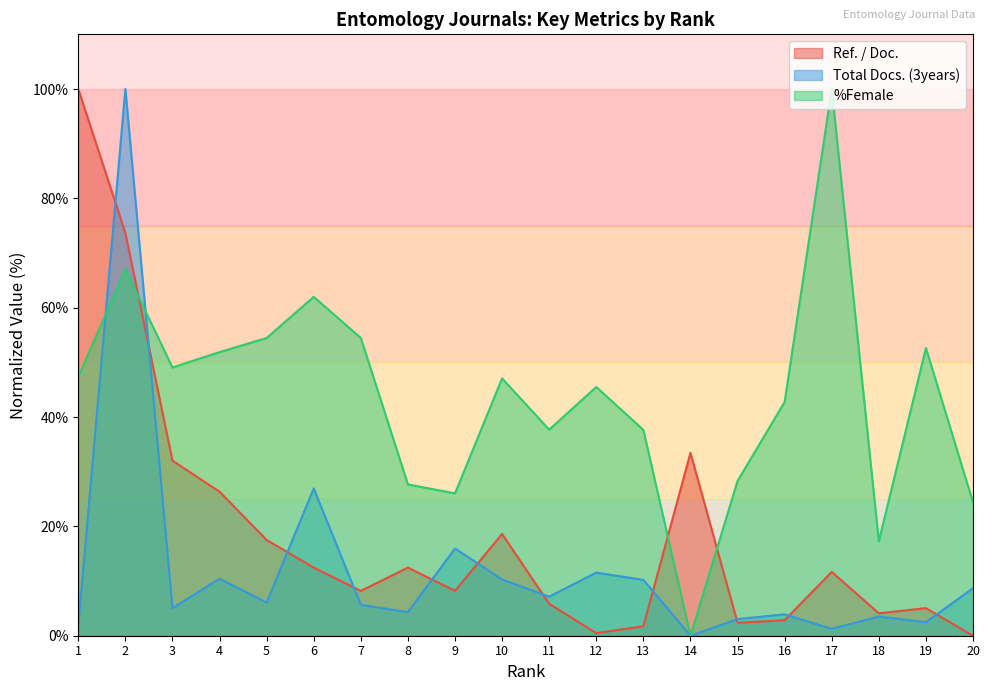

What are all the series names shown in the legend?

Ref. / Doc., Total Docs. (3years), %Female